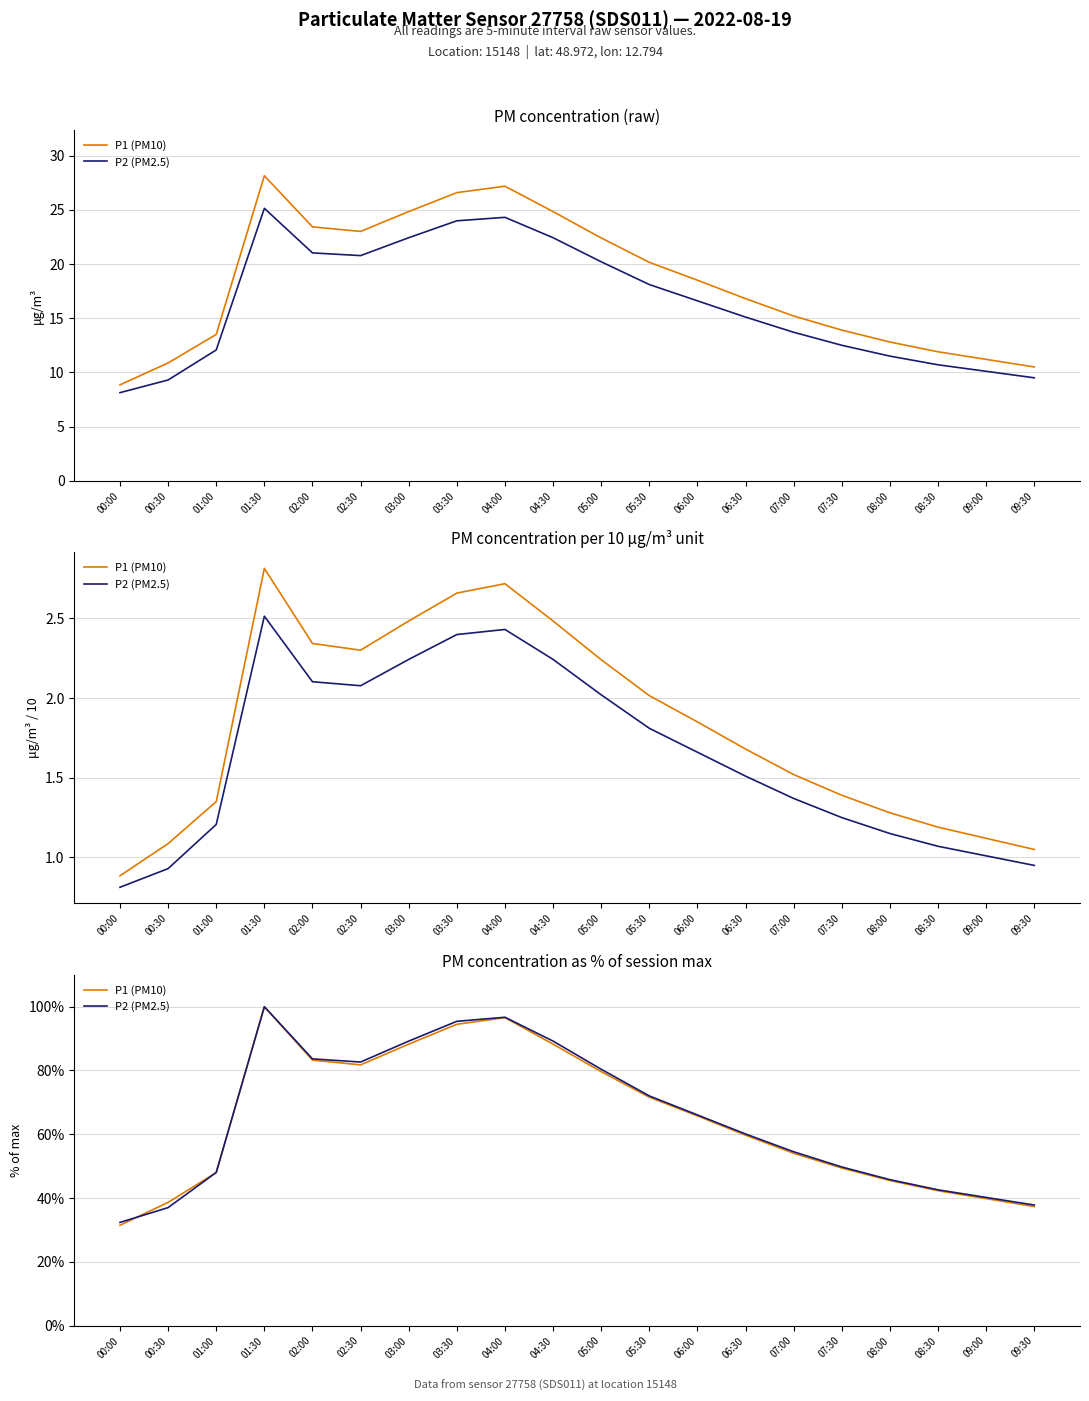

What are all the series names shown in the legend?

P1 (PM10), P2 (PM2.5)